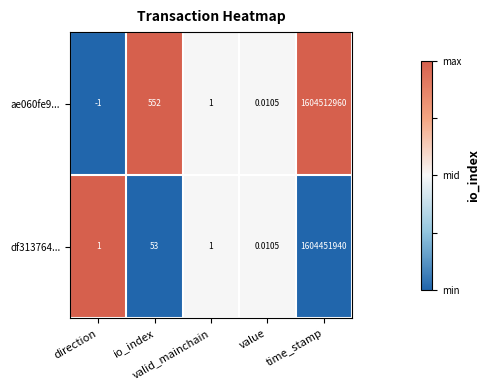

Which series changed the most between io_index and value?

ae060fe9...